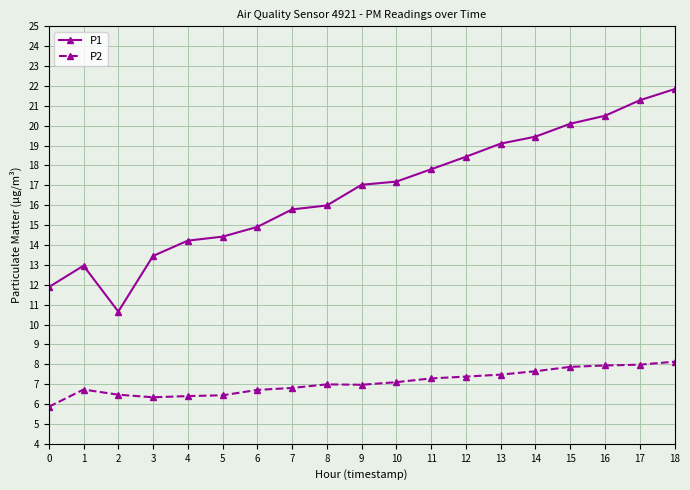

What is the average value of the P2 series?

7.1